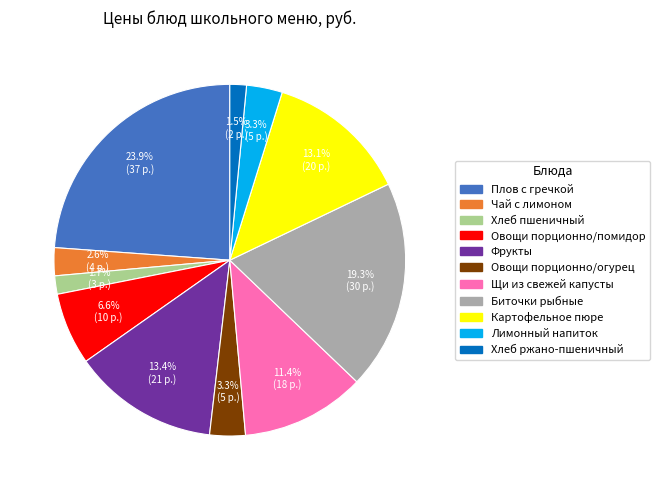

Does Хлеб ржано-пшеничный represent more than half of the total?

No